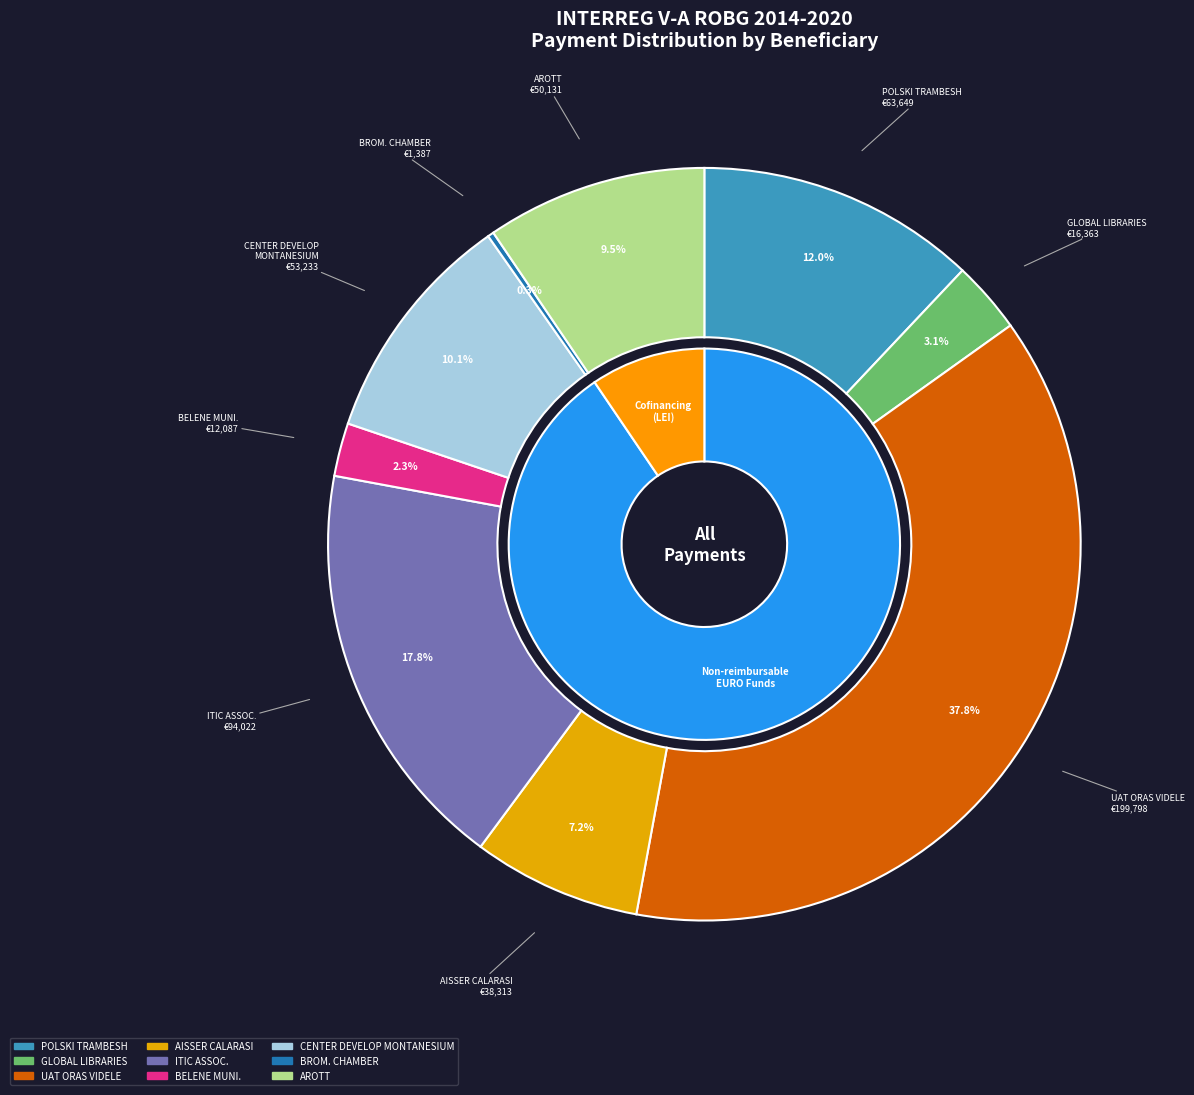

What percentage is the AROTT slice, to the nearest percent?

9%